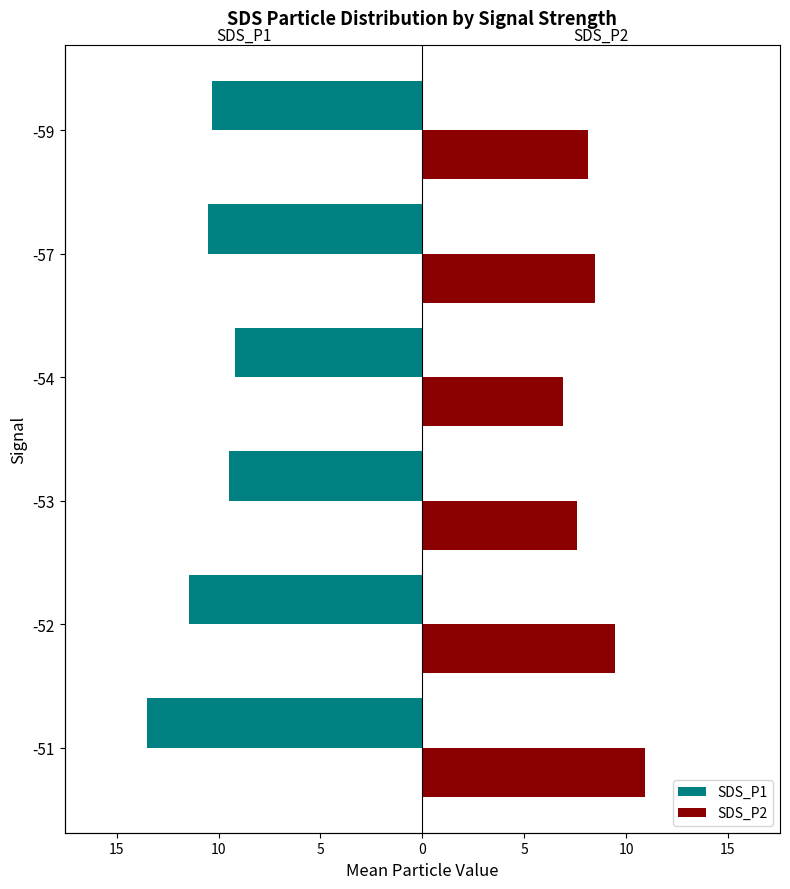

Reading right to left, extract all data points from this chart.

SDS_P1: -10.3	-10.5	-9.2	-9.5	-11.5	-13.5
SDS_P2: 8.1	8.5	6.9	7.6	9.5	10.9